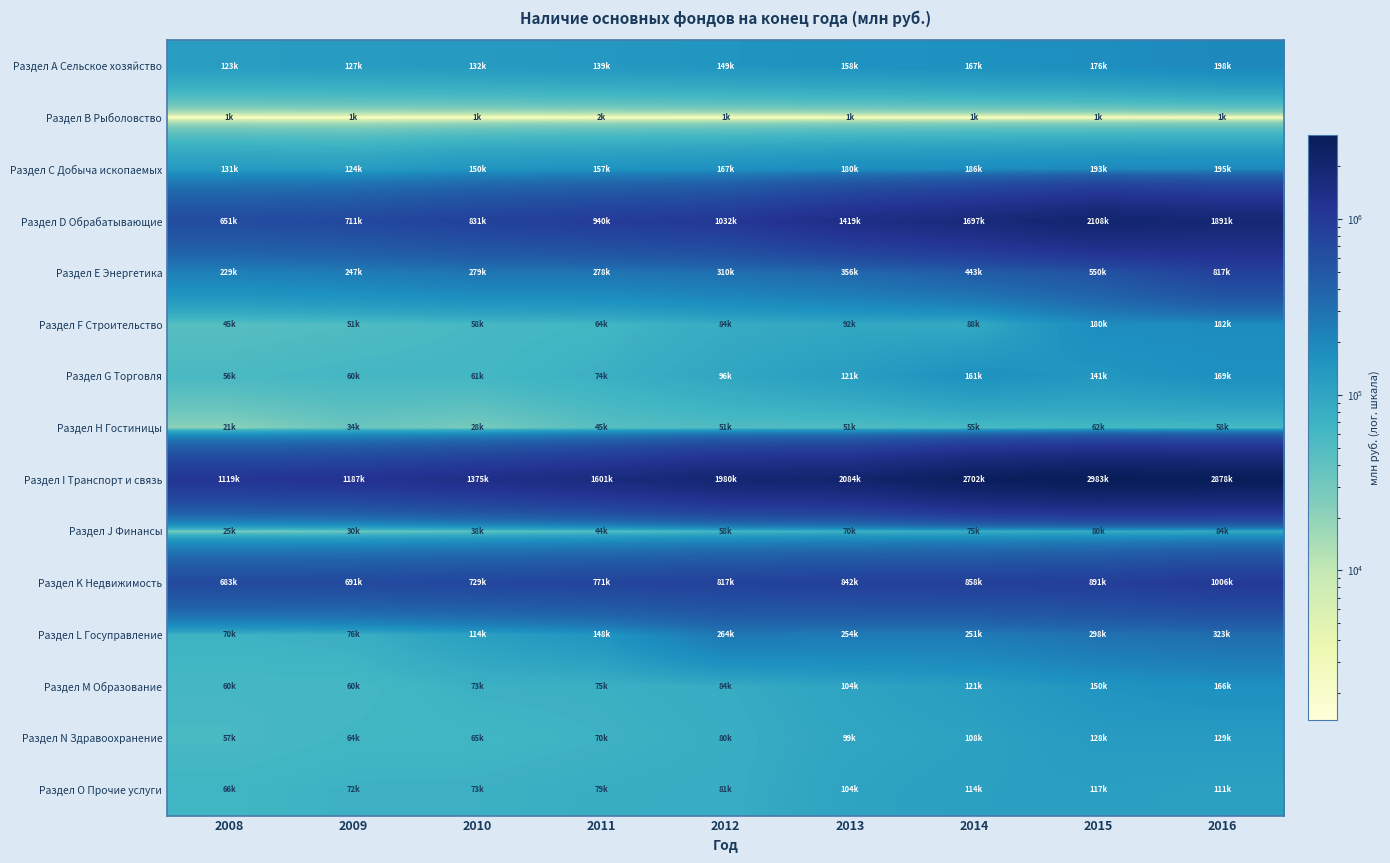

Count the number of data series in this chart.

15